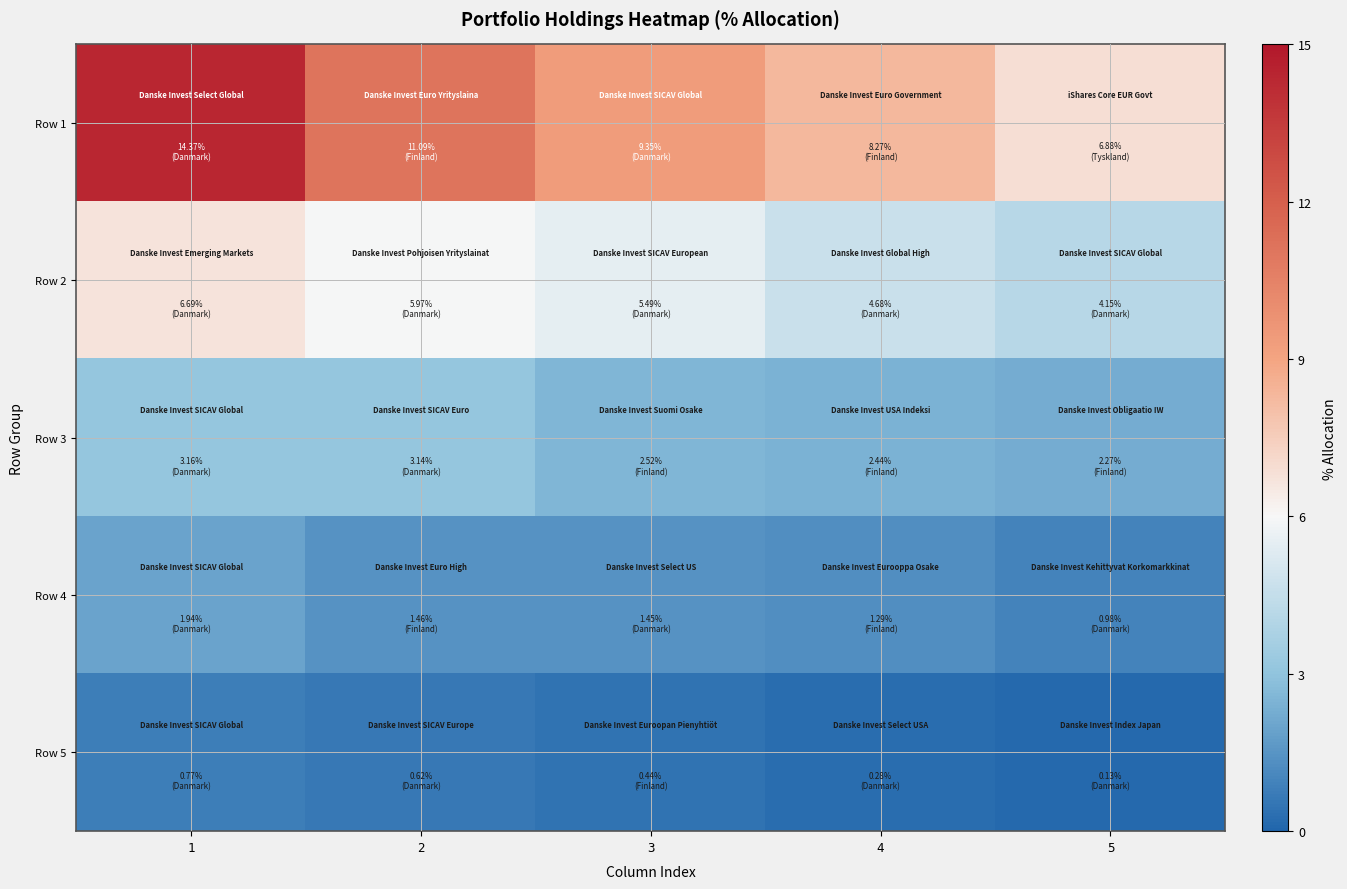

What is the spread (max minus min) of values at 5?

6.7